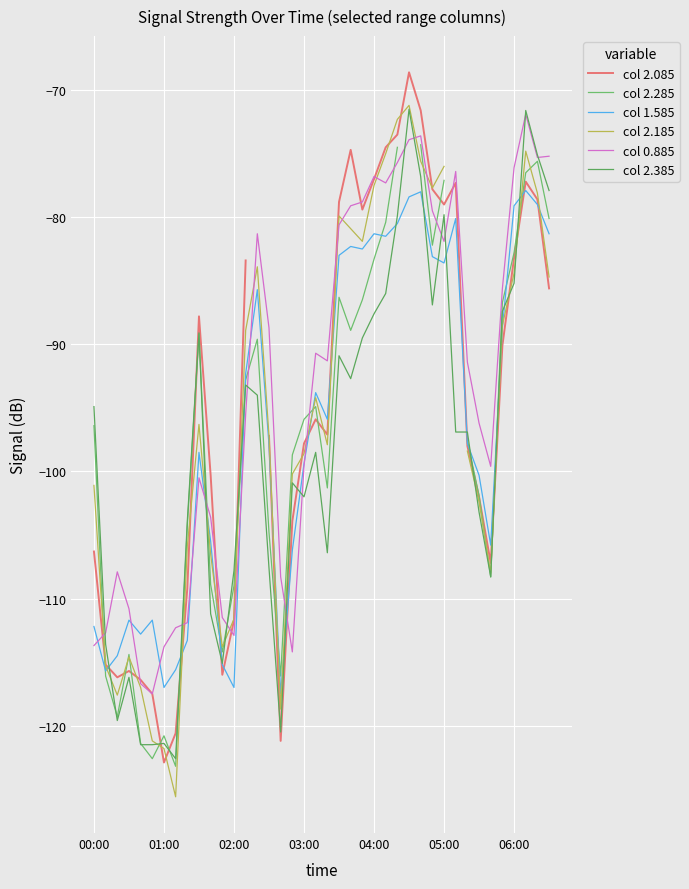

What is the spread (max minus min) of values at 35?

4.5